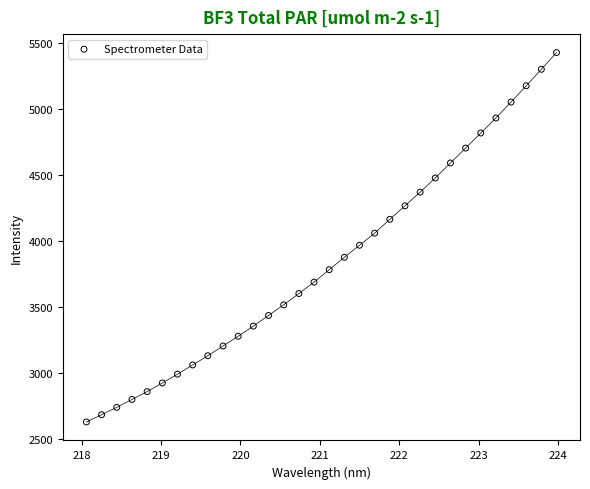

What is the range of X values (max minus min)?

5.9